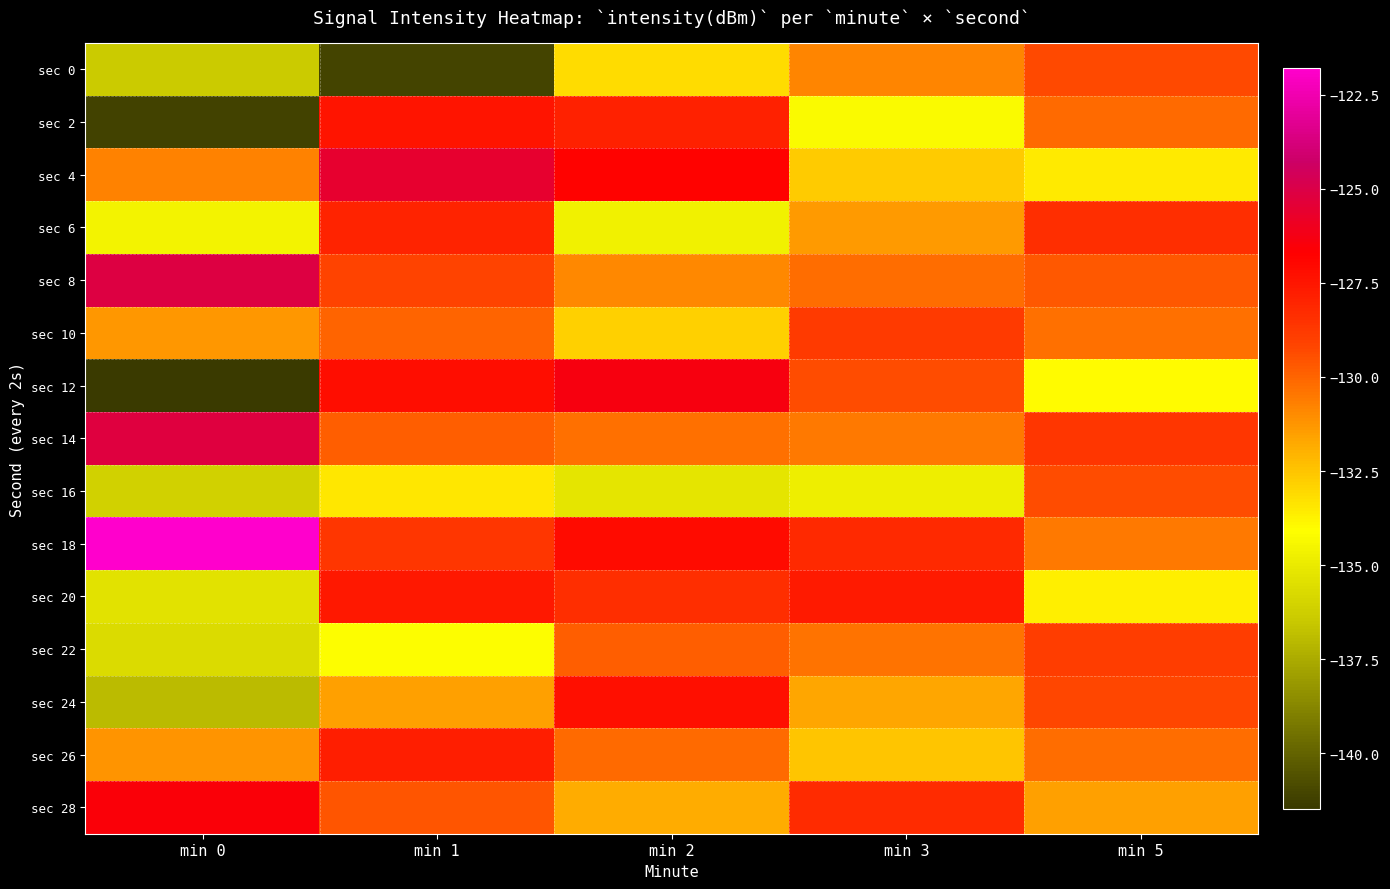

How many data points does each series have?

5